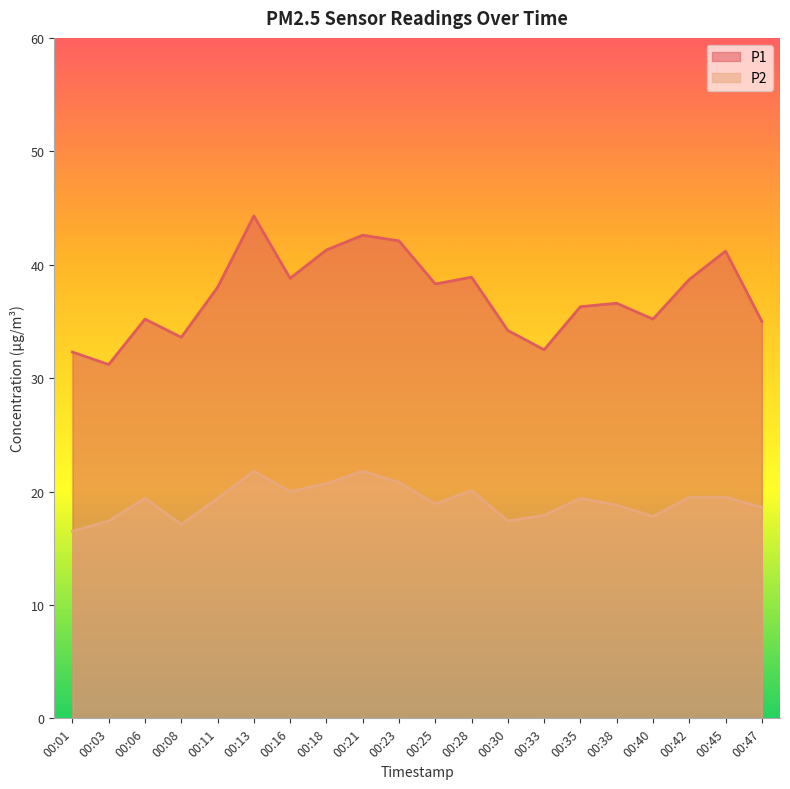

How many values in the P2 series exceed 19?

11